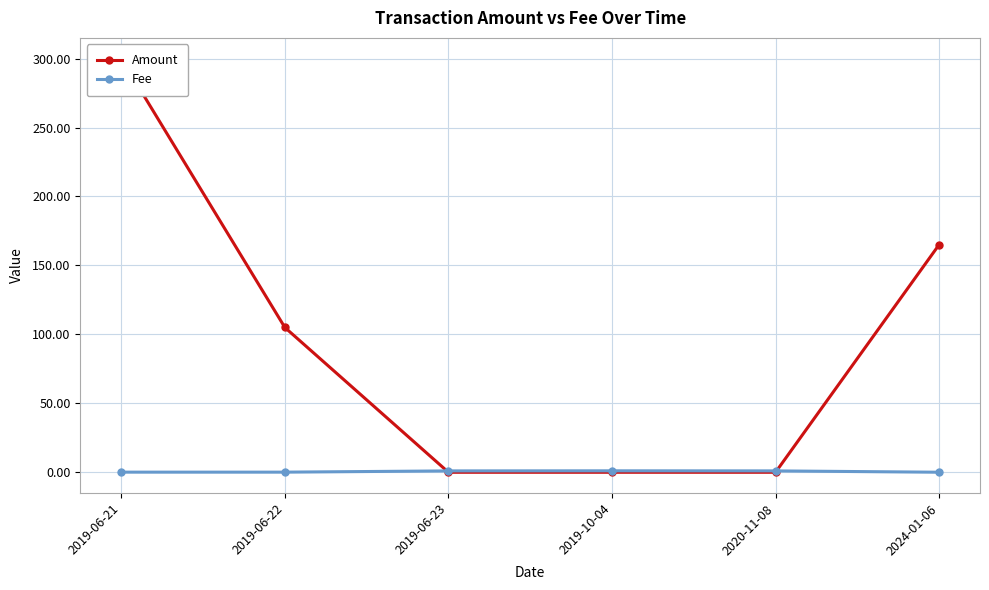

Where is the first local maximum for Fee?

2019-10-04